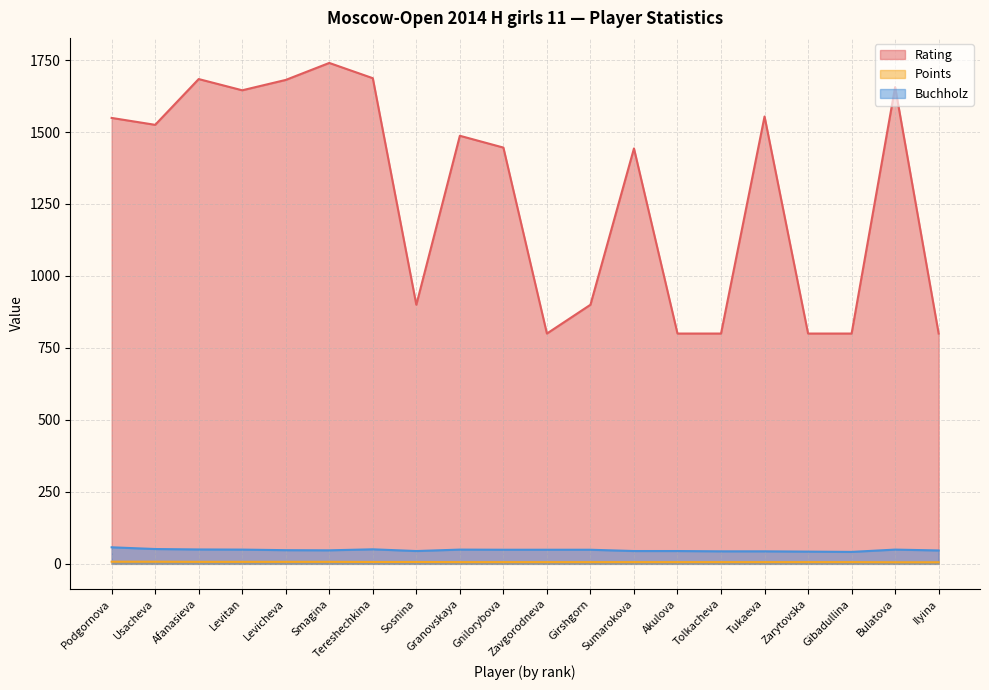

True or false: Points and Buchholz cross at least once.

False